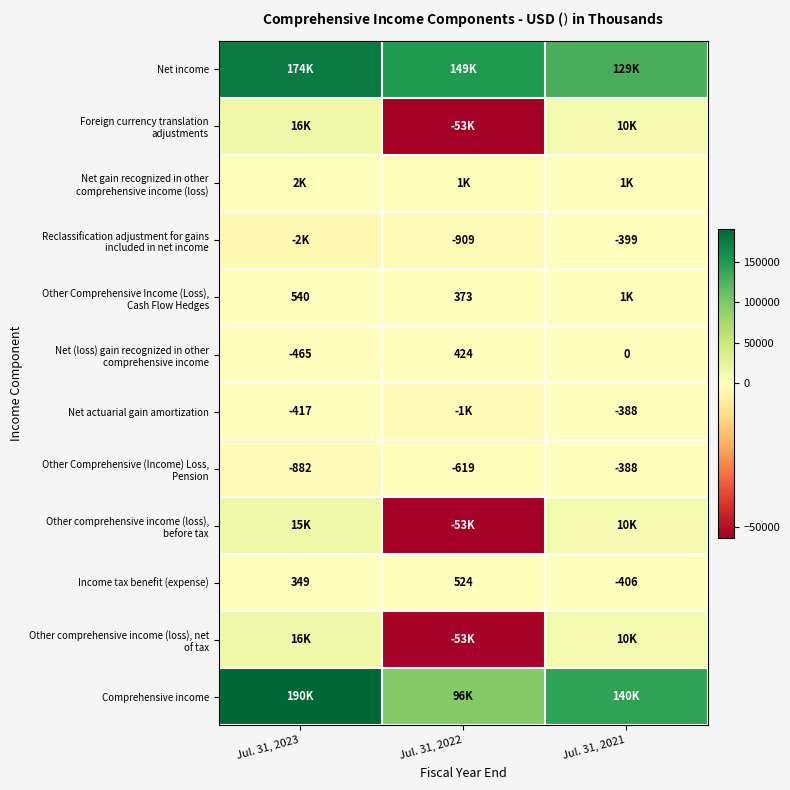

True or false: Income tax benefit (expense) has a value of 928 at Jul. 31, 2022.

False